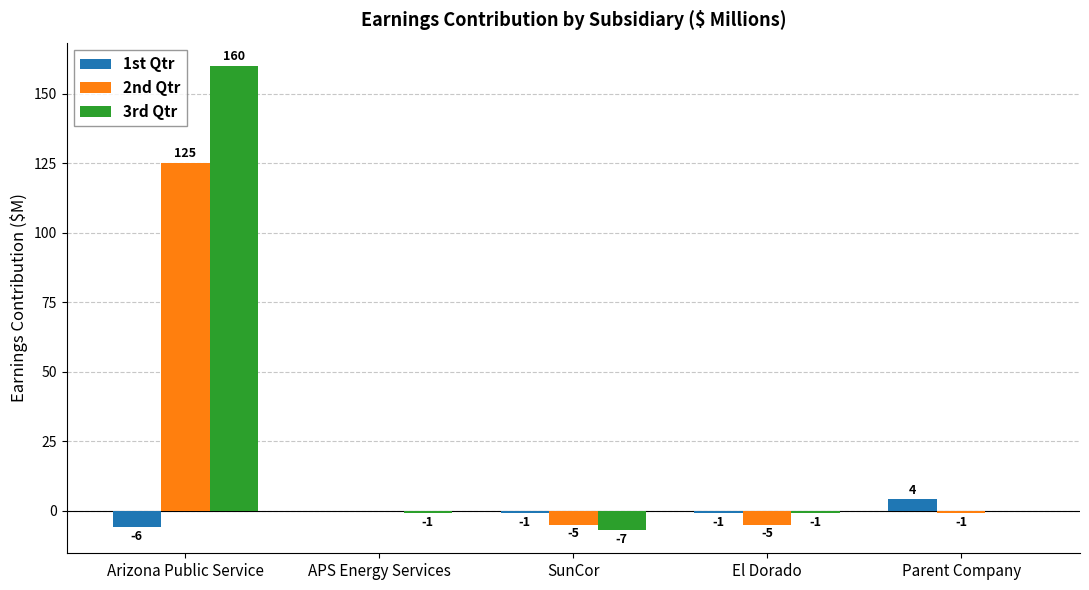

The 2nd Qtr series shows -5 at SunCor. True or false?

True